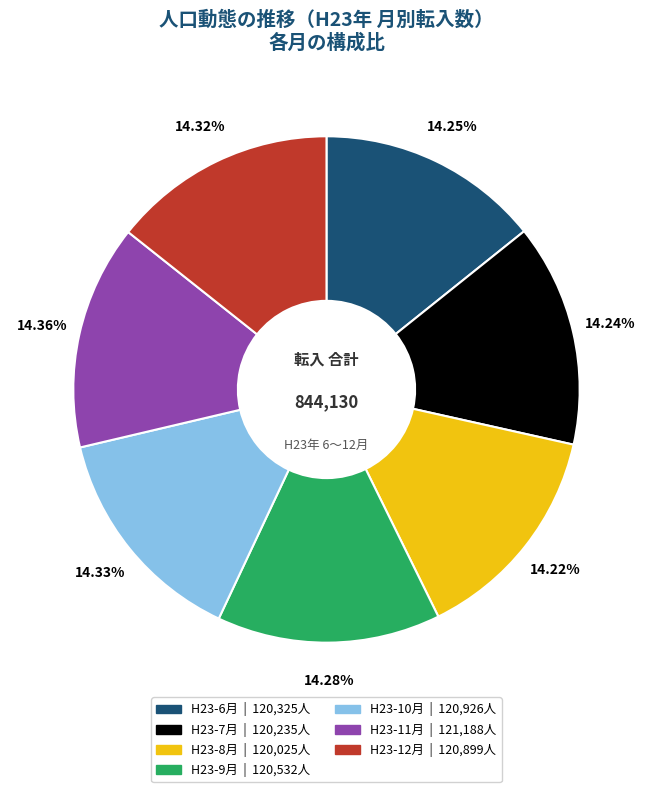

How many segments does this pie chart have?

7